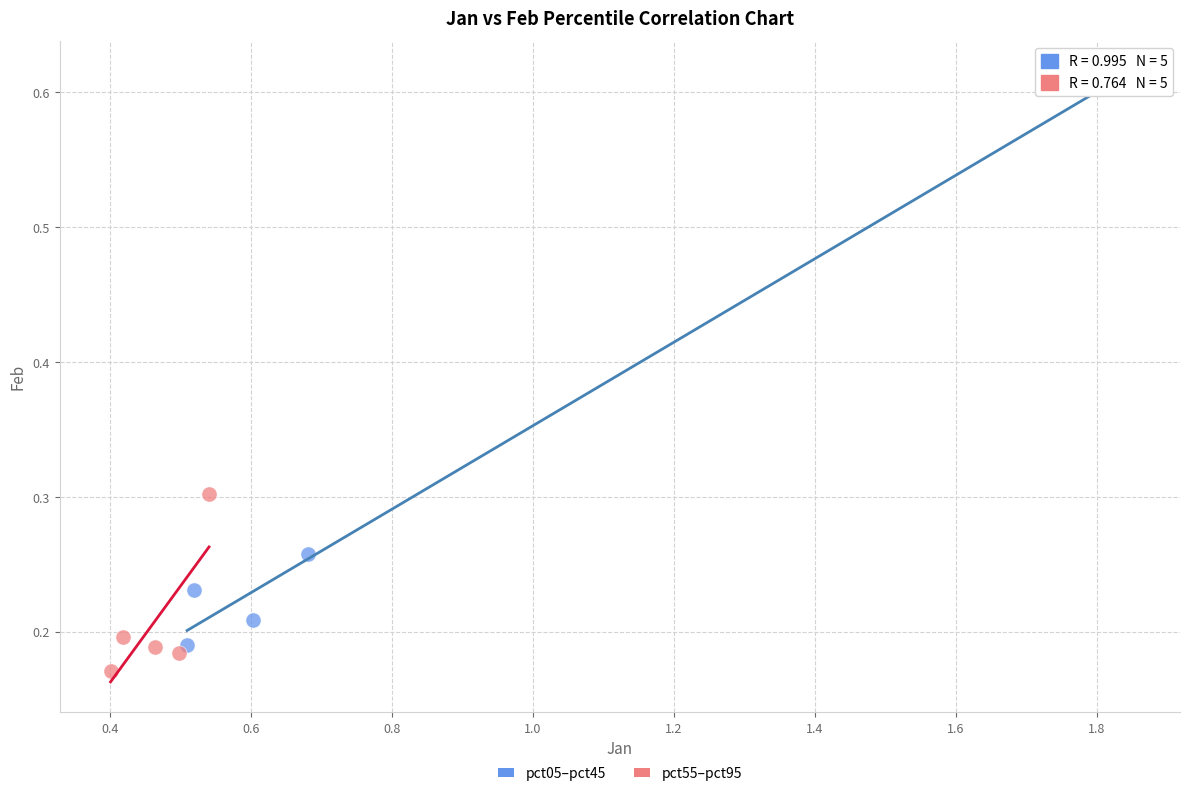

Which series reaches the minimum Y coordinate?

pct55–pct95